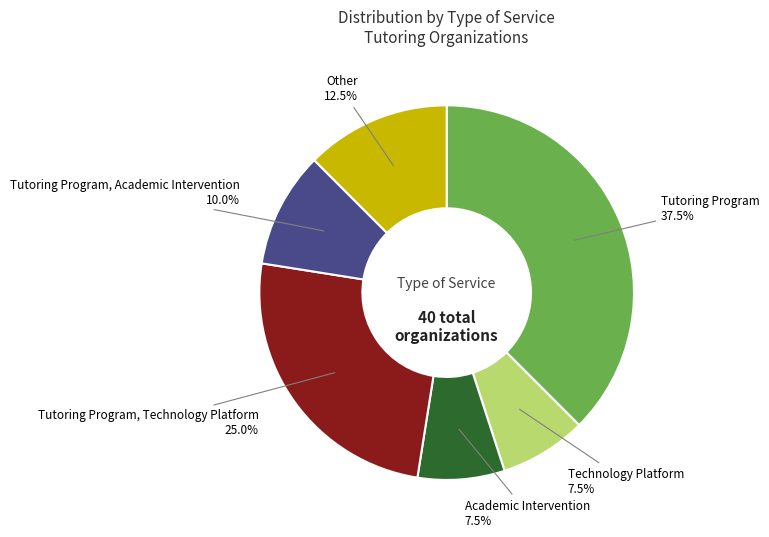

Which slice is the largest?

Tutoring Program